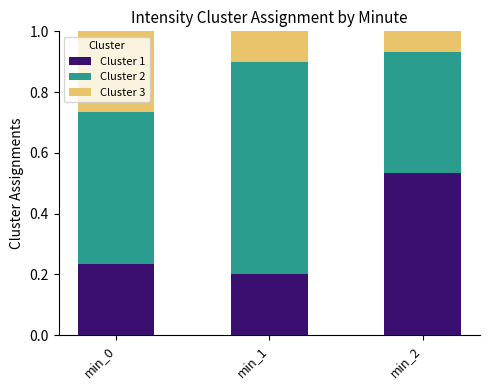

Is it true that Cluster 1 equals 0.2 at min_0?

True